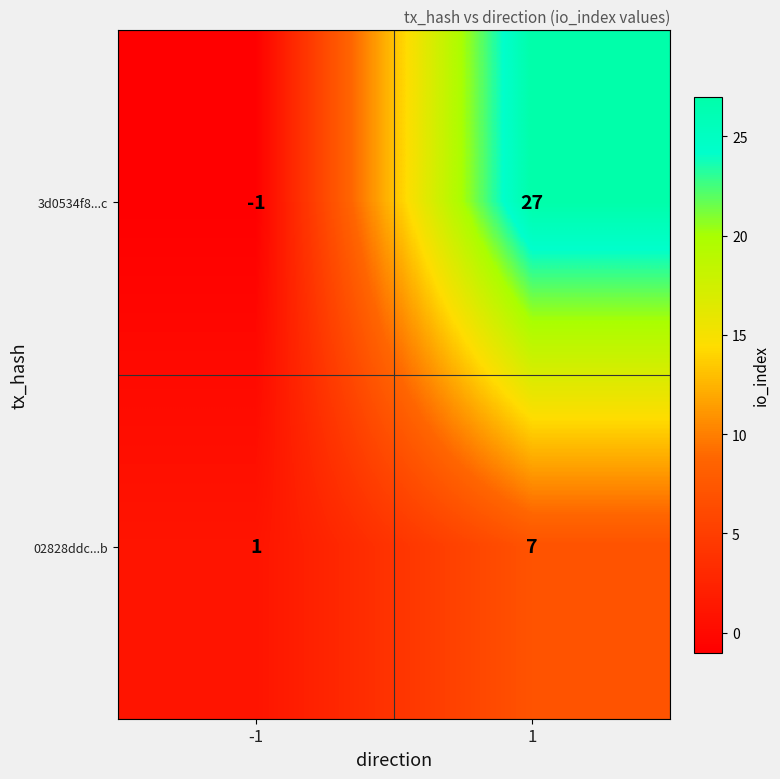

Between -1 and 1, which series saw the biggest shift?

3d0534f8...c